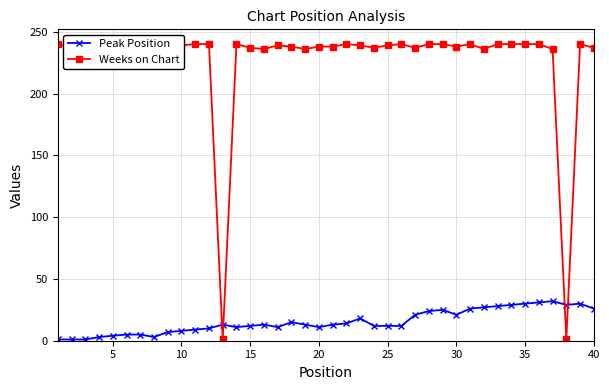

True or false: Peak Position has a value of 29 at 30.

False